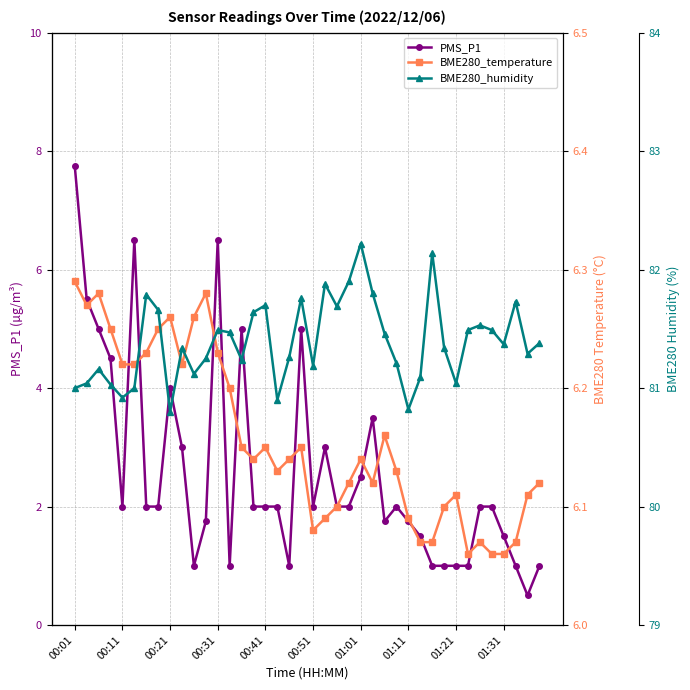

At which category does PMS_P1 reach its first local valley?

00:11